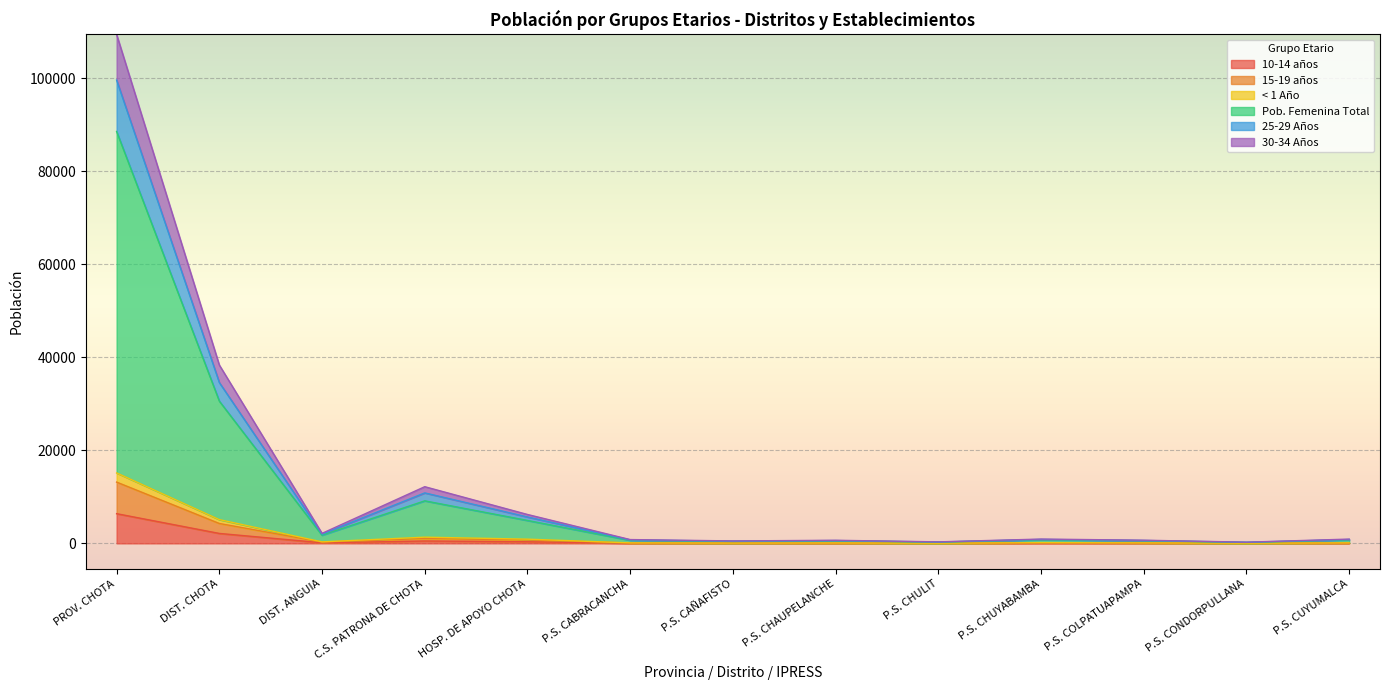

What are all the series names shown in the legend?

10-14 años, 15-19 años, < 1 Año, Pob. Femenina Total, 25-29 Años, 30-34 Años